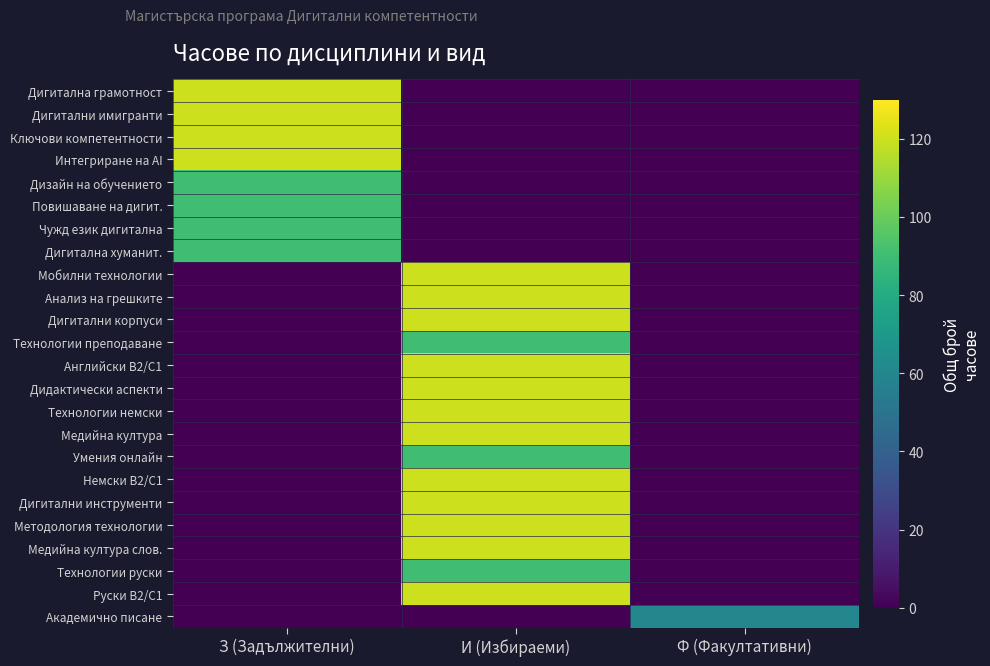

List the series in order of their peak value, highest first.

Дигитална грамотност, Дигитални имигранти, Ключови компетентности, Интегриране на АI, Мобилни технологии, Анализ на грешките, Дигитални корпуси, Английски B2/C1, Дидактически аспекти, Технологии немски, Медийна култура, Немски B2/C1, Дигитални инструменти, Методология технологии, Медийна култура слов., Руски B2/C1, Дизайн на обучението, Повишаване на дигит., Чужд език дигитална, Дигитална хуманит., Технологии преподаване, Умения онлайн, Технологии руски, Академично писане